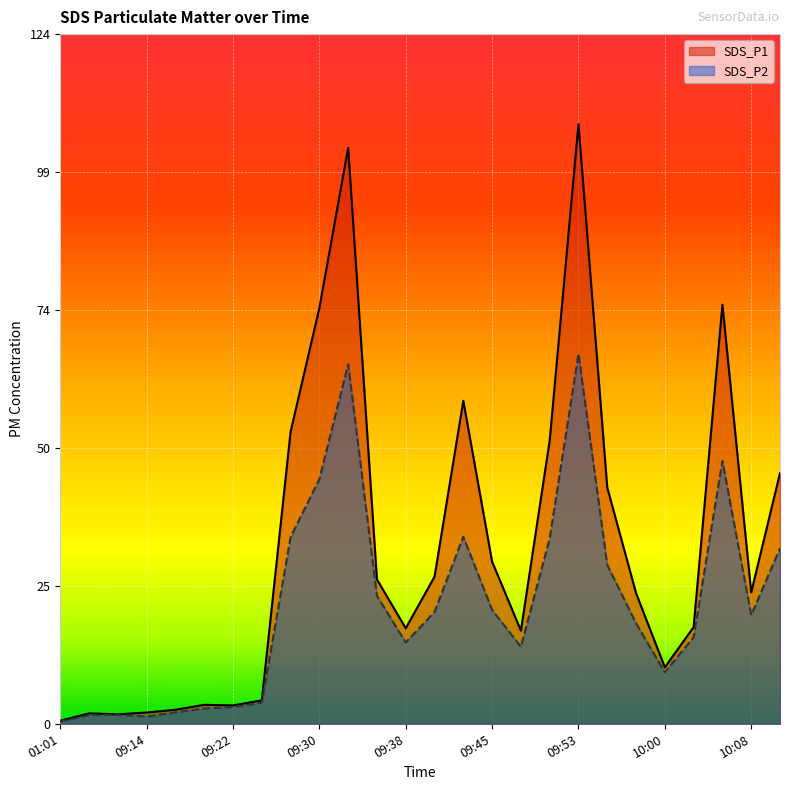

Which series has the largest range (max minus min)?

SDS_P1